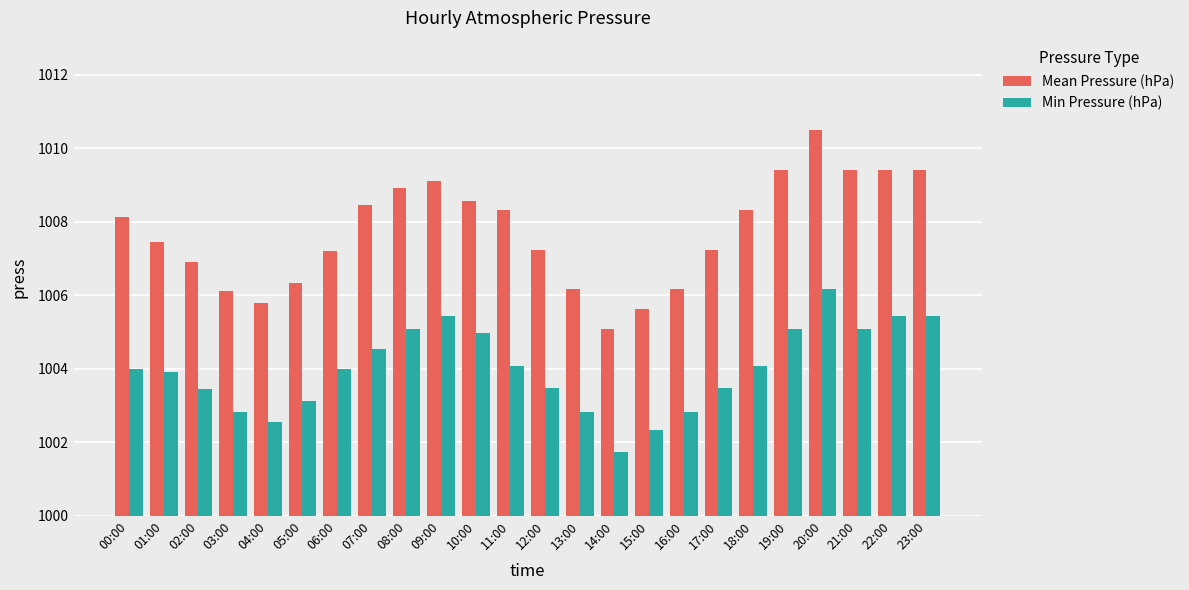

What is the value of the Min Pressure (hPa) bar at the 17th from the left?

1002.8